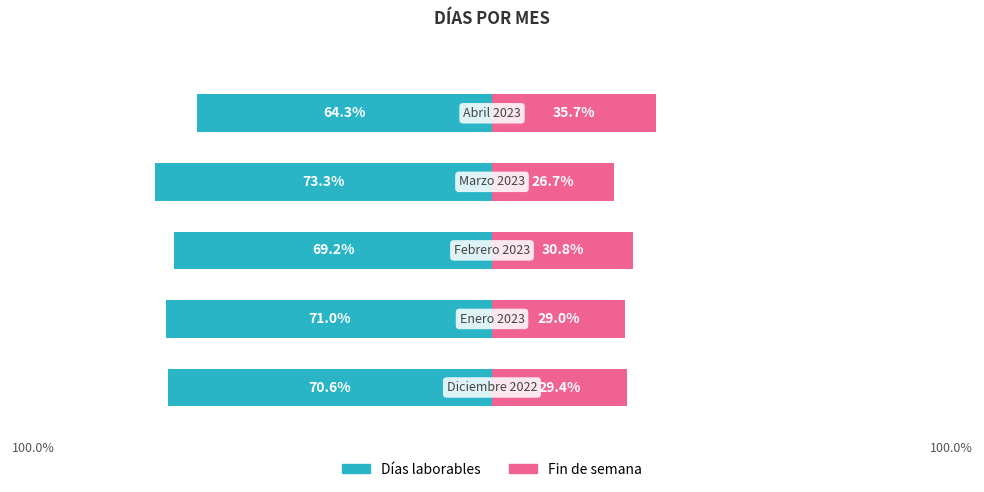

At how many categories does at least one series exceed -2?

5